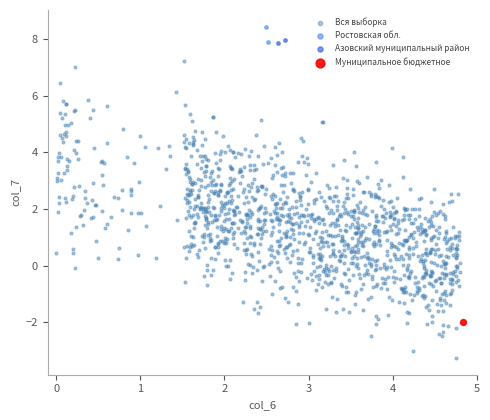

What are all the series names shown in the legend?

Вся выборка, Ростовская обл., Азовский муниципальный район, Муниципальное бюджетное